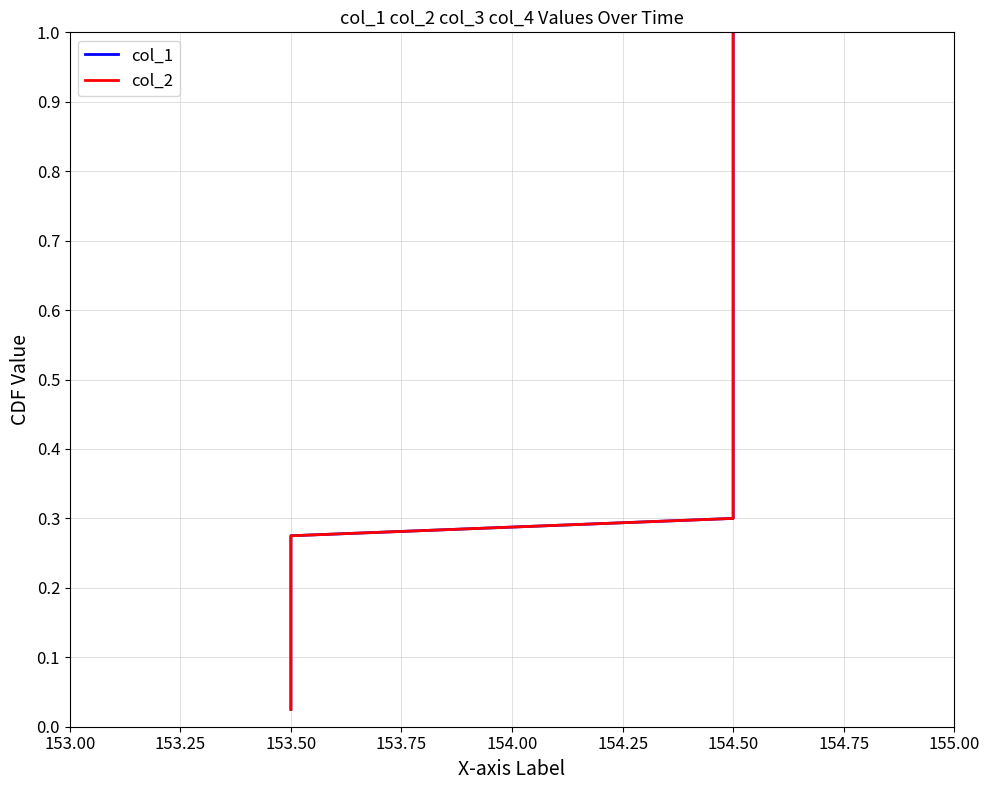

Reading right to left, list all the values displayed in this chart.

col_1: 1.0	1.0	0.9	0.9	0.9	0.9	0.8	0.8	0.8	0.8	0.8	0.7	0.7	0.7	0.7	0.6	0.6	0.6	0.6	0.5	0.5	0.5	0.5	0.4	0.4	0.4	0.3	0.3	0.3	0.3	0.2	0.2	0.2	0.2	0.1	0.1	0.1	0.1	0.1	0.0
col_2: 1.0	1.0	0.9	0.9	0.9	0.9	0.8	0.8	0.8	0.8	0.8	0.7	0.7	0.7	0.7	0.6	0.6	0.6	0.6	0.5	0.5	0.5	0.5	0.4	0.4	0.4	0.3	0.3	0.3	0.3	0.2	0.2	0.2	0.2	0.1	0.1	0.1	0.1	0.1	0.0